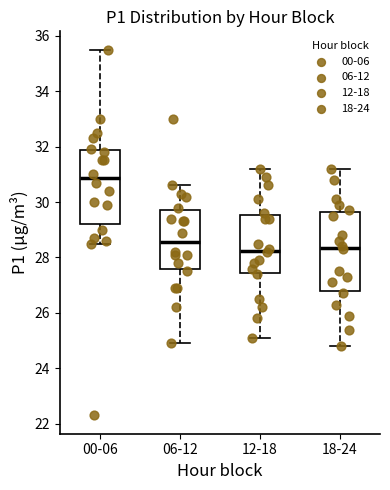

Where does the median line of the box for 06-12 sit on the y-axis? The values are not printed on the chart, so give them approximately, as read against the axis.

28.6